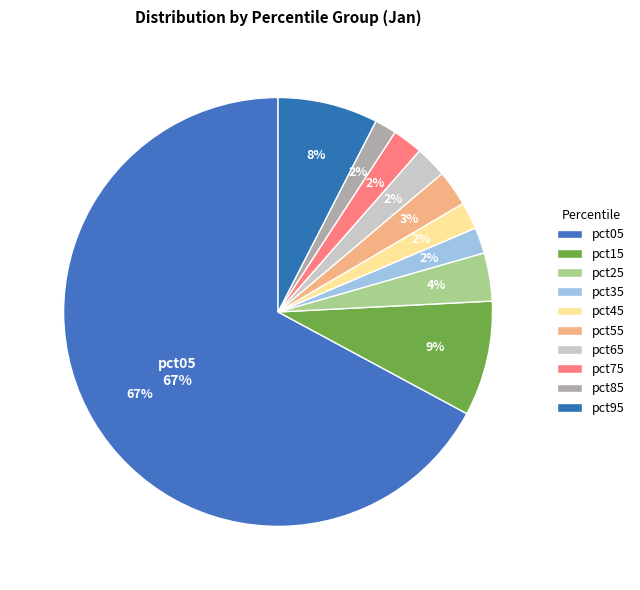

What percentage is the pct45 slice, to the nearest percent?

2%